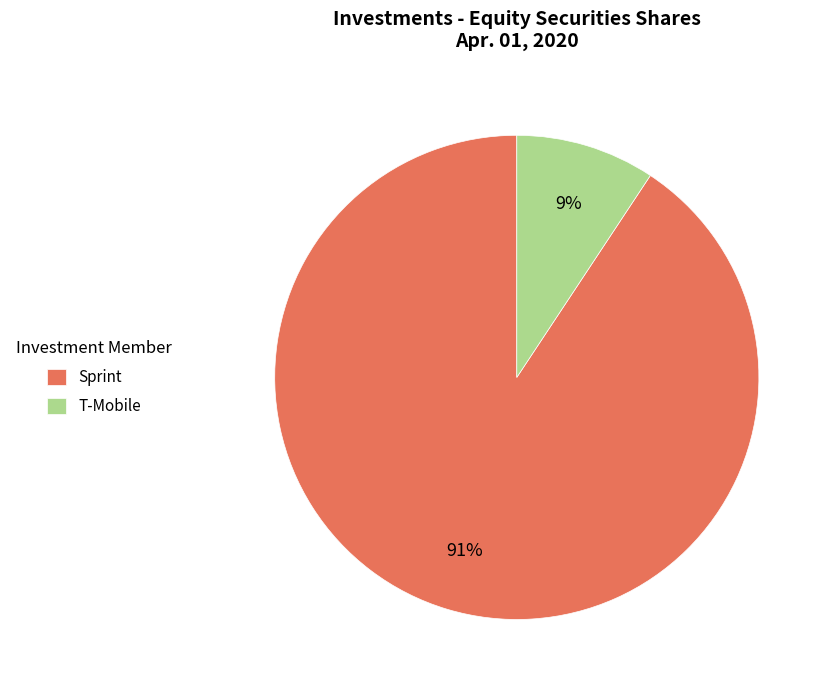

Do Sprint and T-Mobile together represent more than half of the pie?

Yes